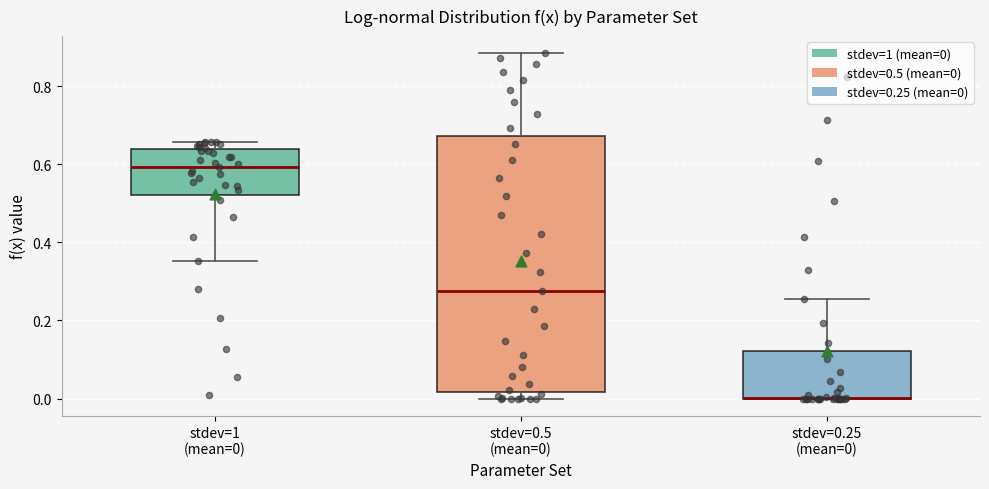

Where is the upper edge of the box for stdev=0.5 (mean=0) on the y-axis? The values are not printed on the chart, so give them approximately, as read against the axis.

0.68